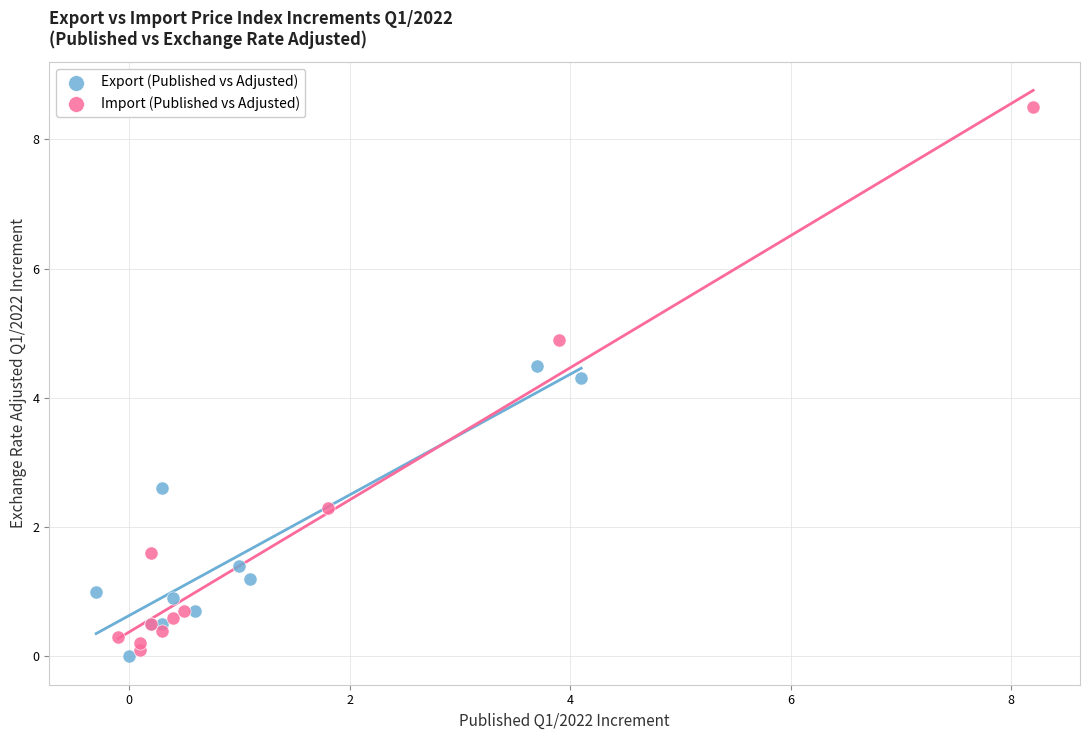

Which series contains the highest Y value?

Import (Published vs Adjusted)